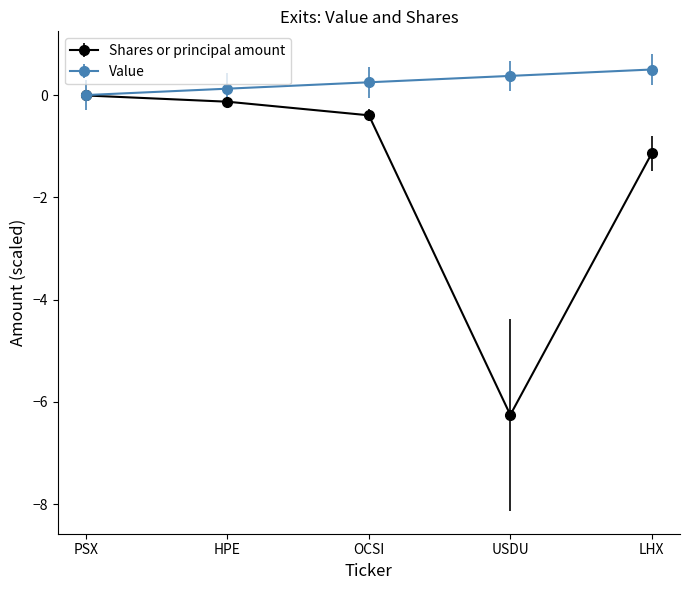

The value of Shares or principal amount at USDU is -4.0. True or false?

False